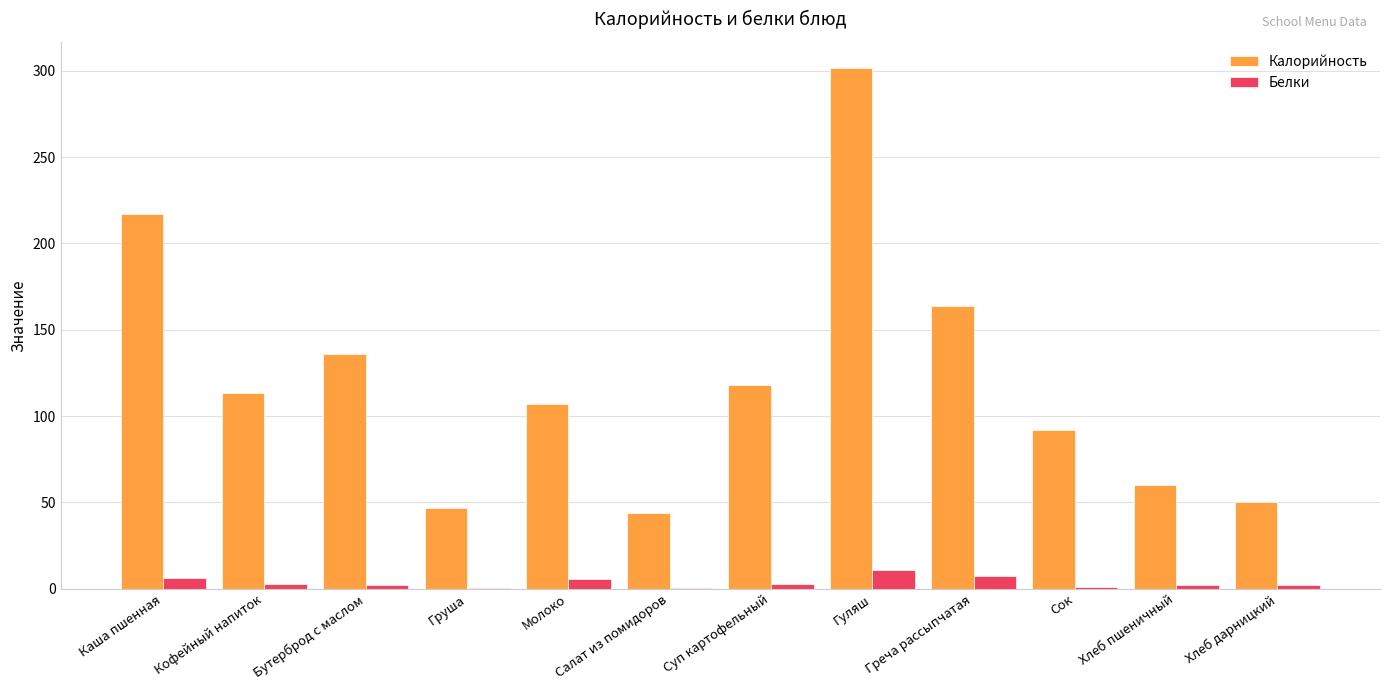

Between Греча рассыпчатая and Сок, which series saw the biggest shift?

Калорийность